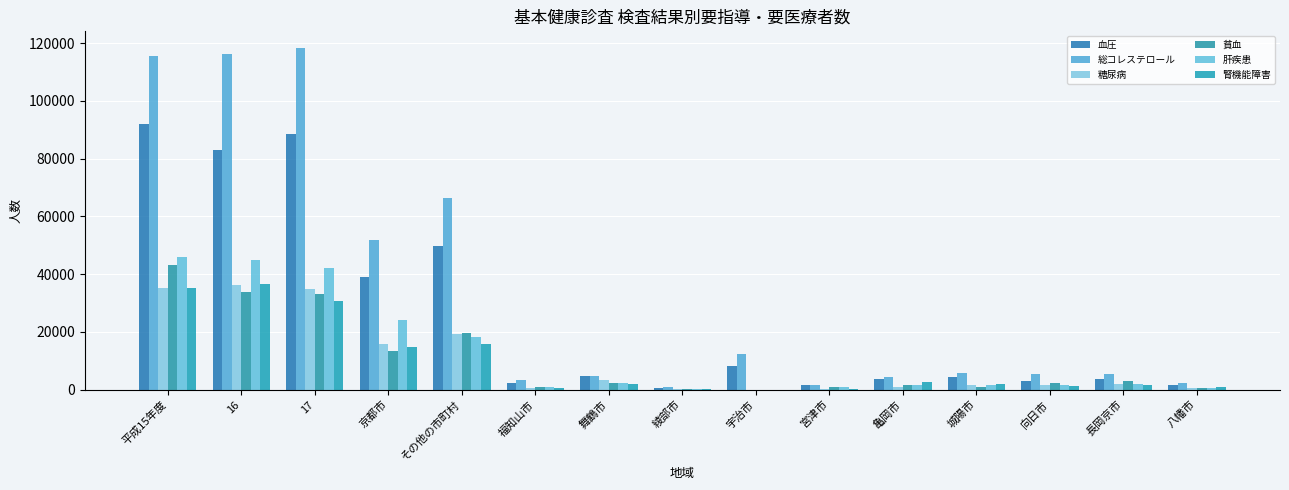

True or false: 腎機能障害 has a value of 35348 at 平成15年度.

True